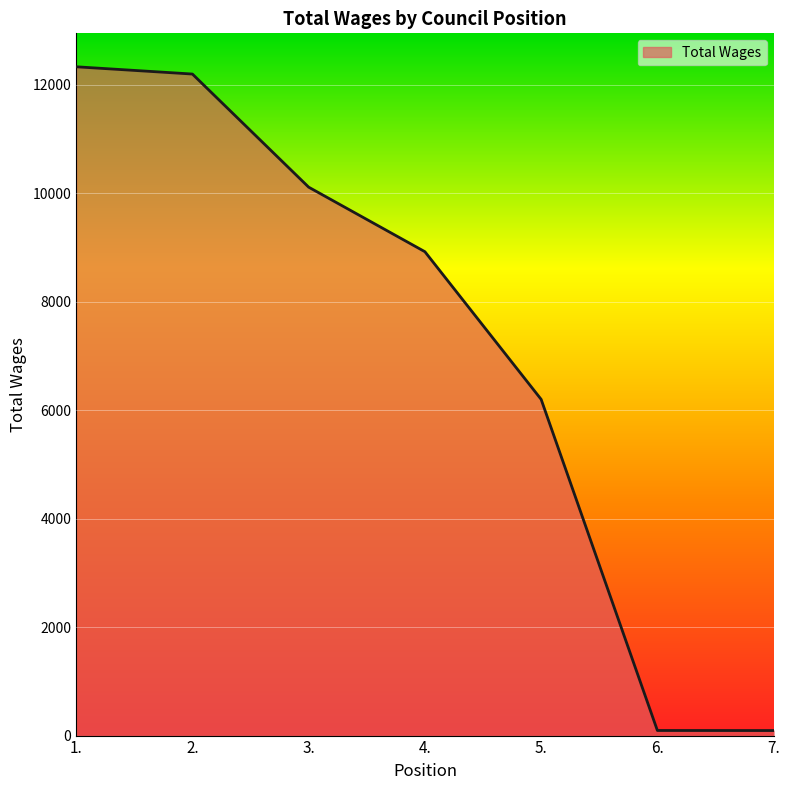

What is the average value?

7134